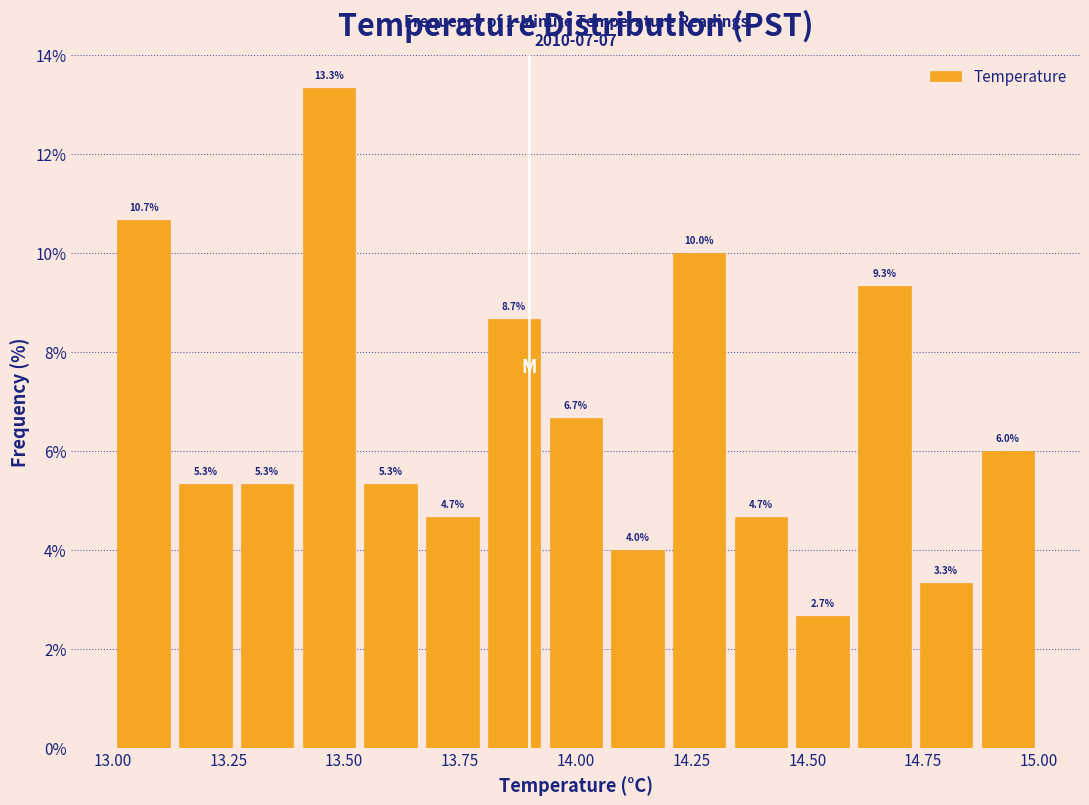

Around what value on the x-axis is the tallest bar? Give the approximate position of its centre, as read against the axis.

13.45